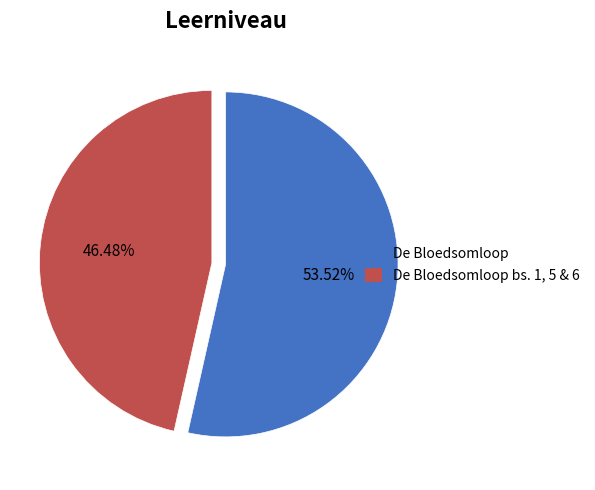

Is there any slice that represents more than half of the pie?

Yes